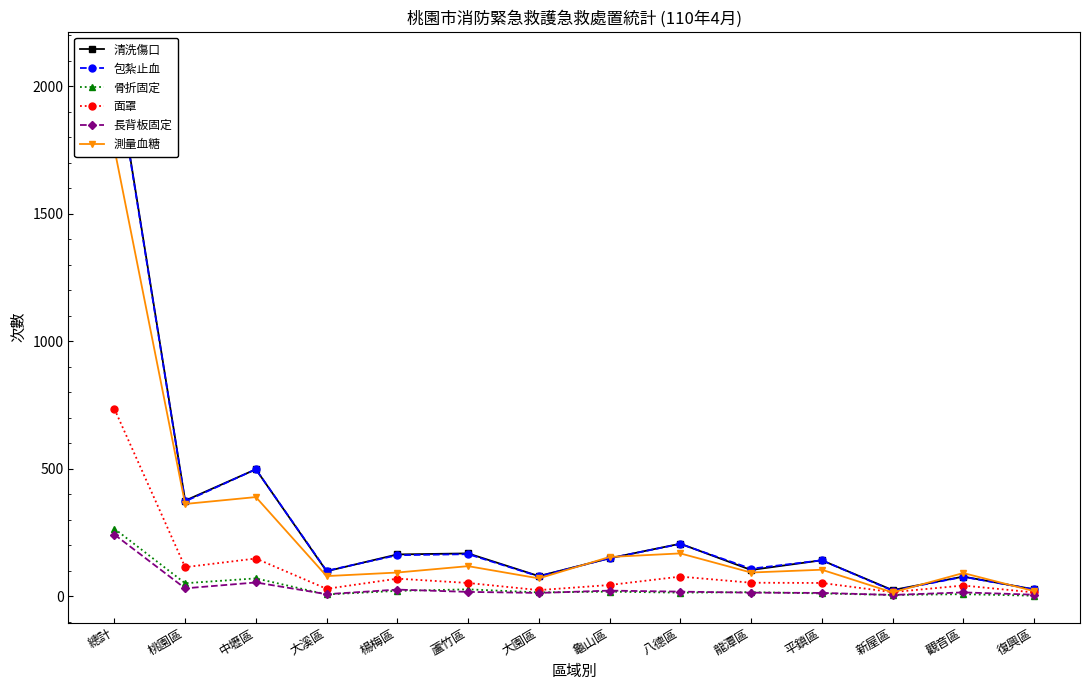

At 中壢區, list the series in order from largest to smallest.

清洗傷口, 包紮止血, 測量血糖, 面罩, 骨折固定, 長背板固定